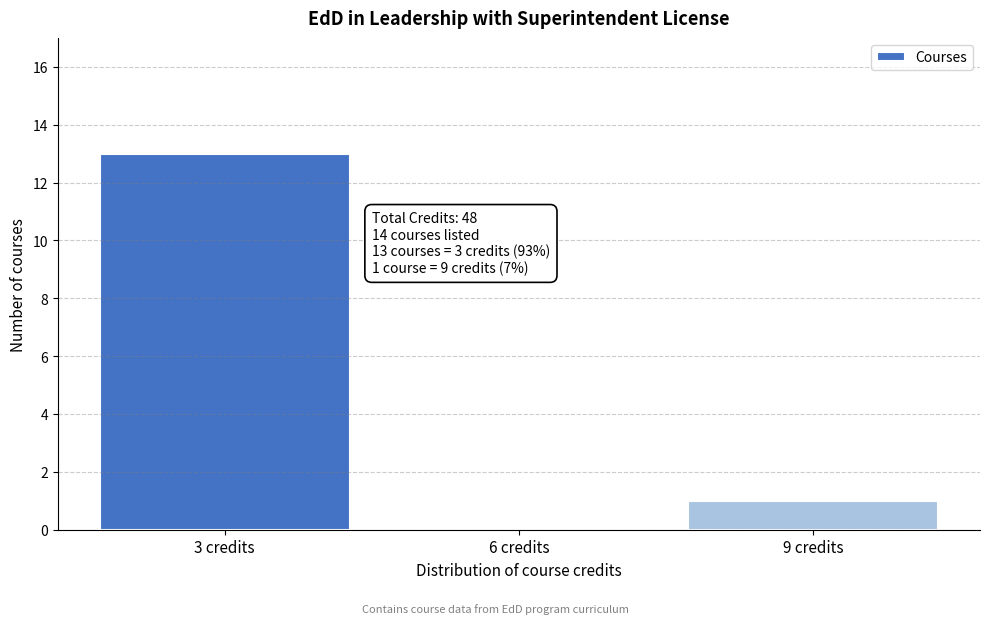

Over which range of the x-axis is the bar tallest?

1.5 to 4.5